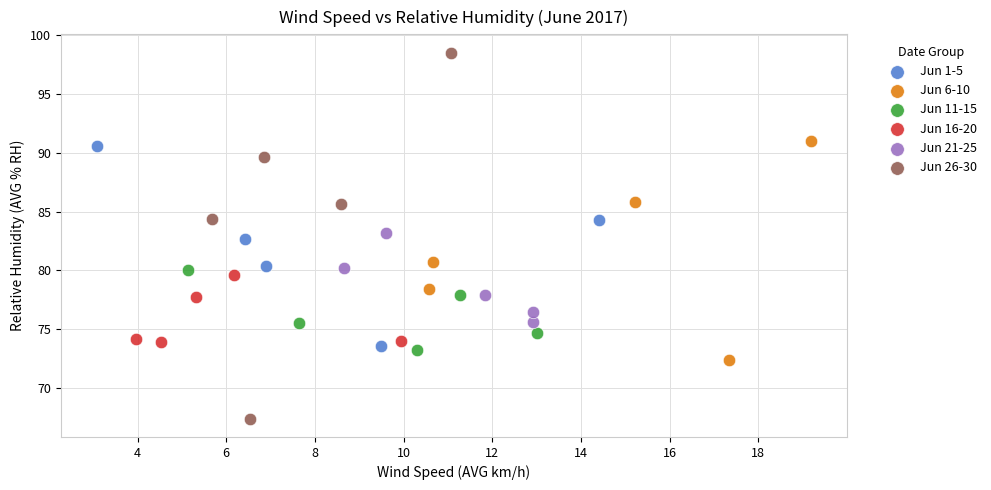

Which series has the largest Y range (max minus min)?

Jun 26-30